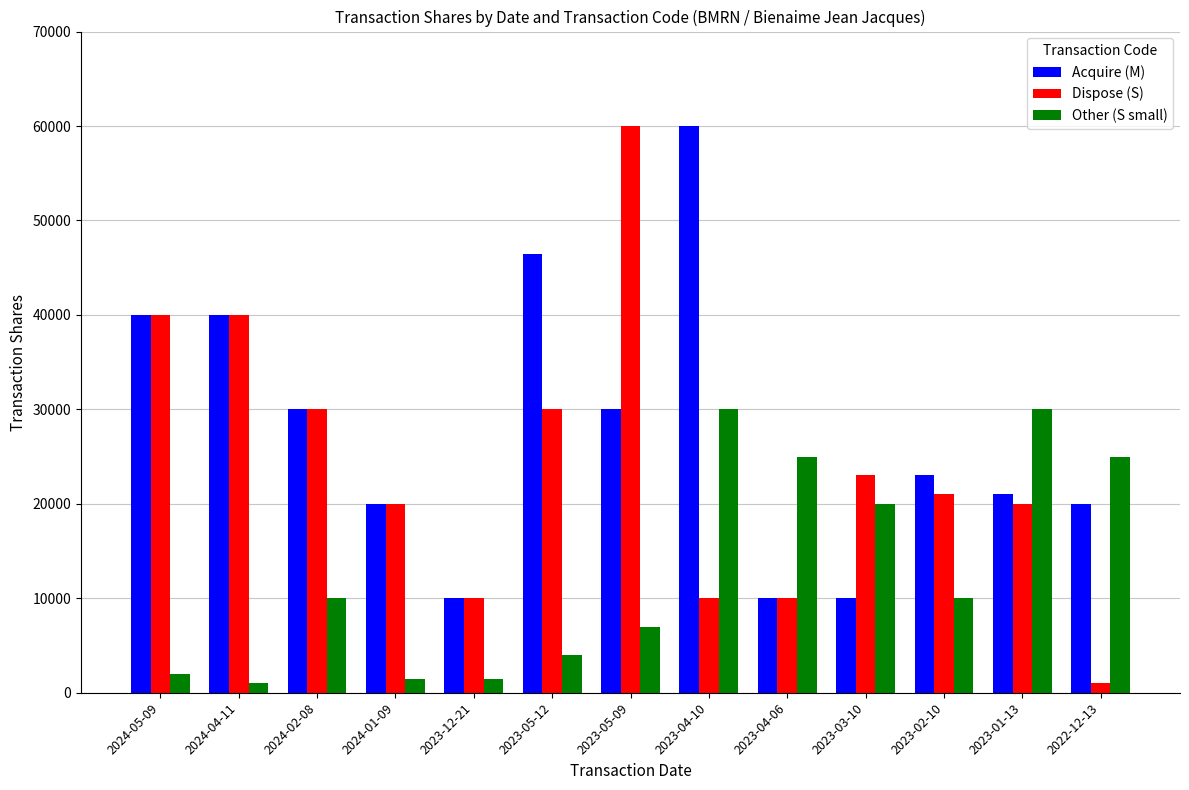

Reading left to right, list all the values displayed in this chart.

Acquire (M): 40000	40000	30000	20000	10000	46500	30000	60000	10000	10000	23000	21000	20000
Dispose (S): 40000	40000	30000	20000	10000	30000	60000	10000	10000	23000	21000	20000	1000
Other (S small): 2000	1000	10000	1500	1500	4000	7000	30000	25000	20000	10000	30000	25000